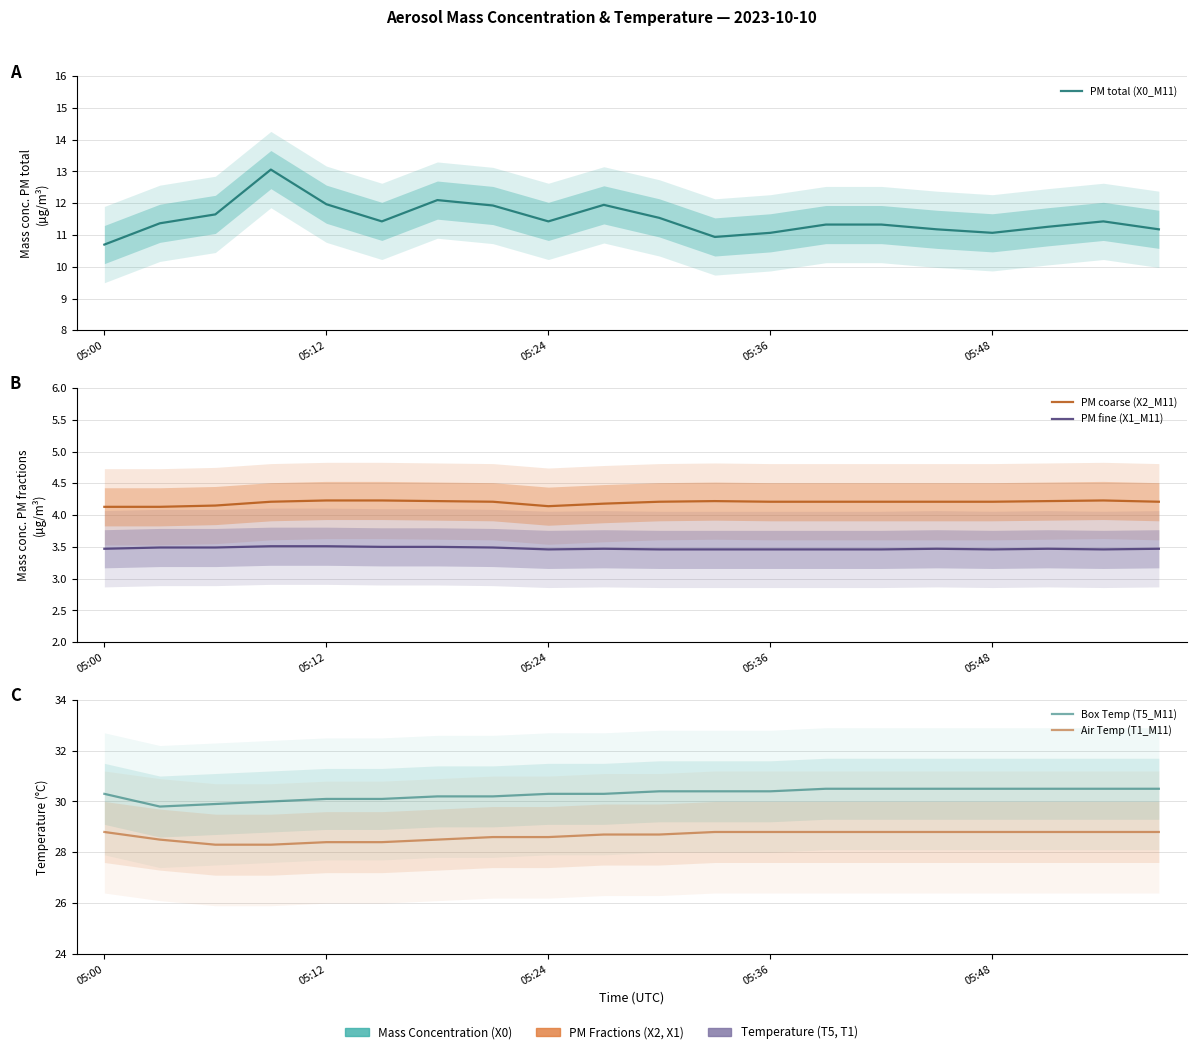

What is the value of the Box Temp (T5_M11) point at the 11th from the left?

30.4